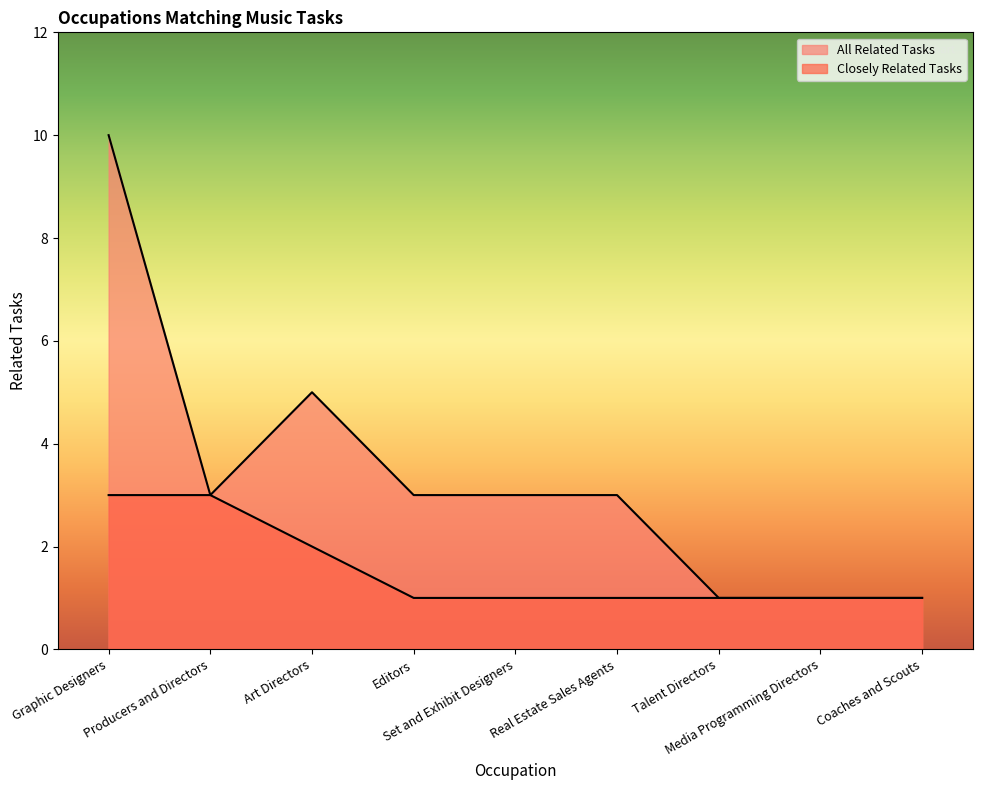

Between Graphic Designers and Media Programming Directors, which is larger?

Graphic Designers